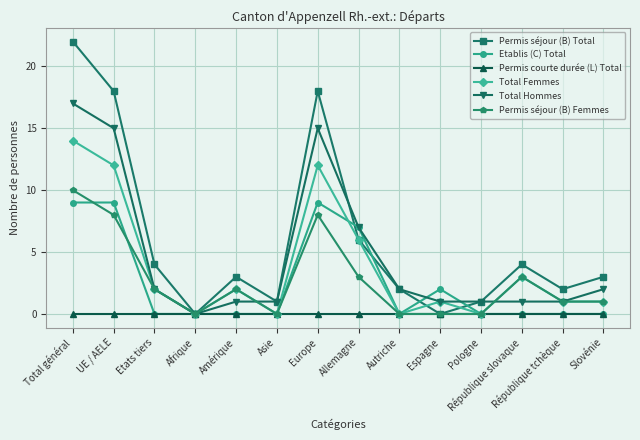

What is the maximum value shown in the chart?

22